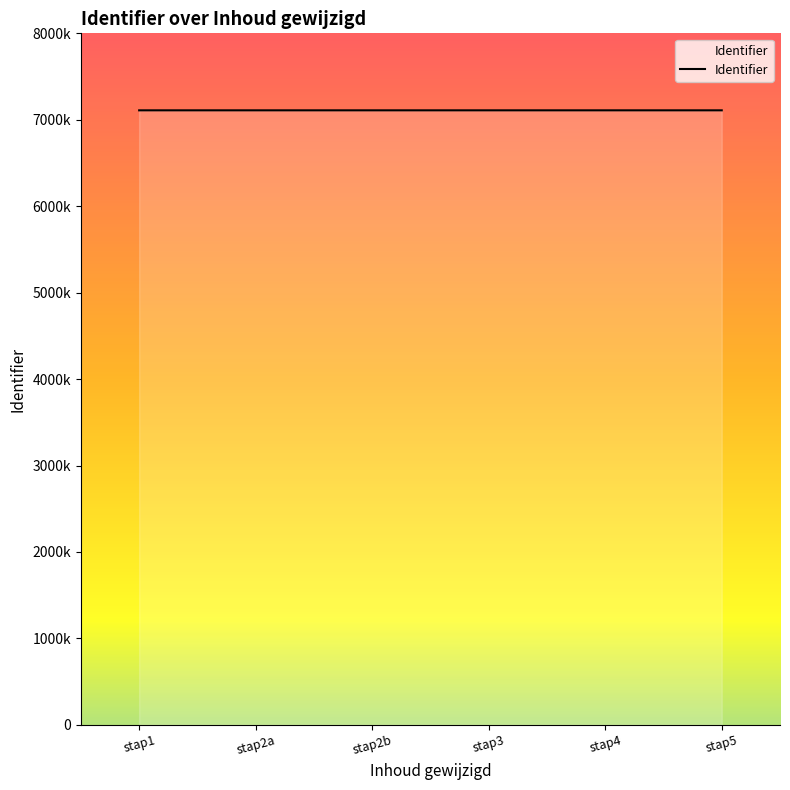

What is the minimum value shown in the chart?

7109148